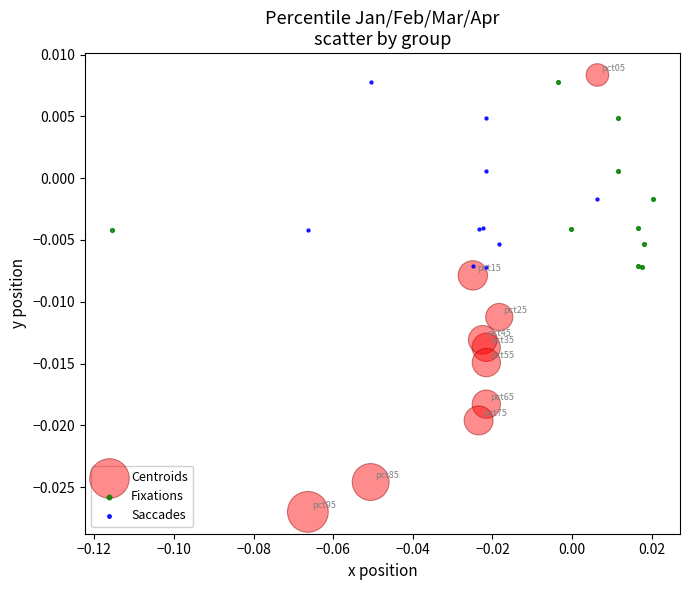

Which series reaches the minimum Y coordinate?

Centroids